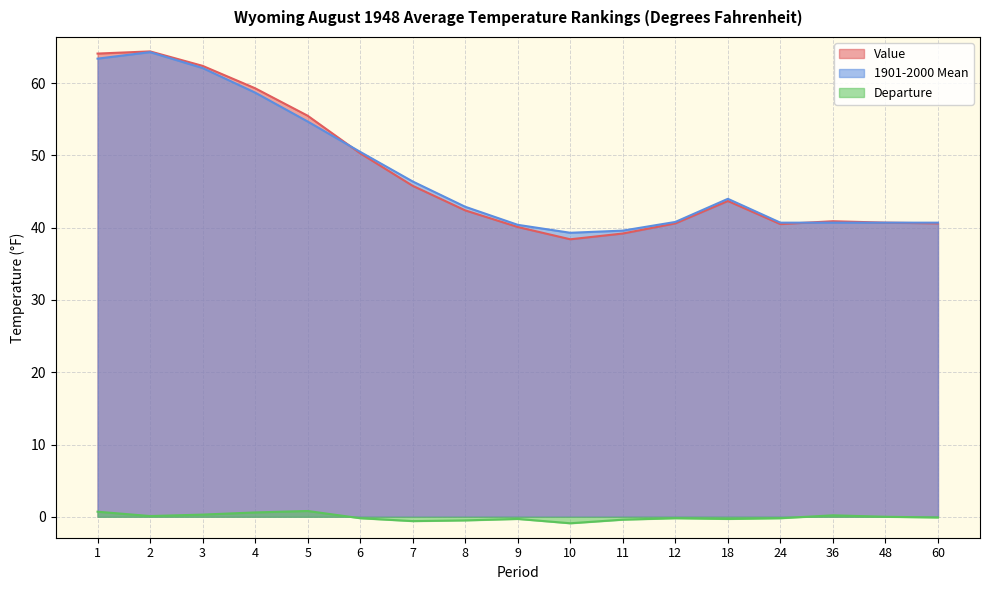

In 1901-2000 Mean, how many points are higher than both neighbors (excluding endpoints)?

2